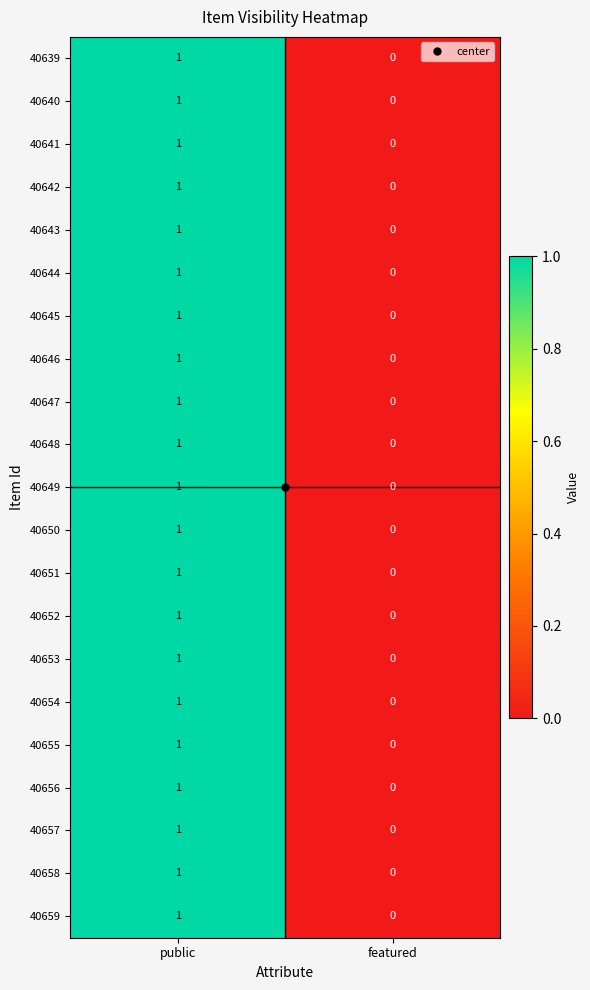

At which category does the chart reach its peak across all series?

public